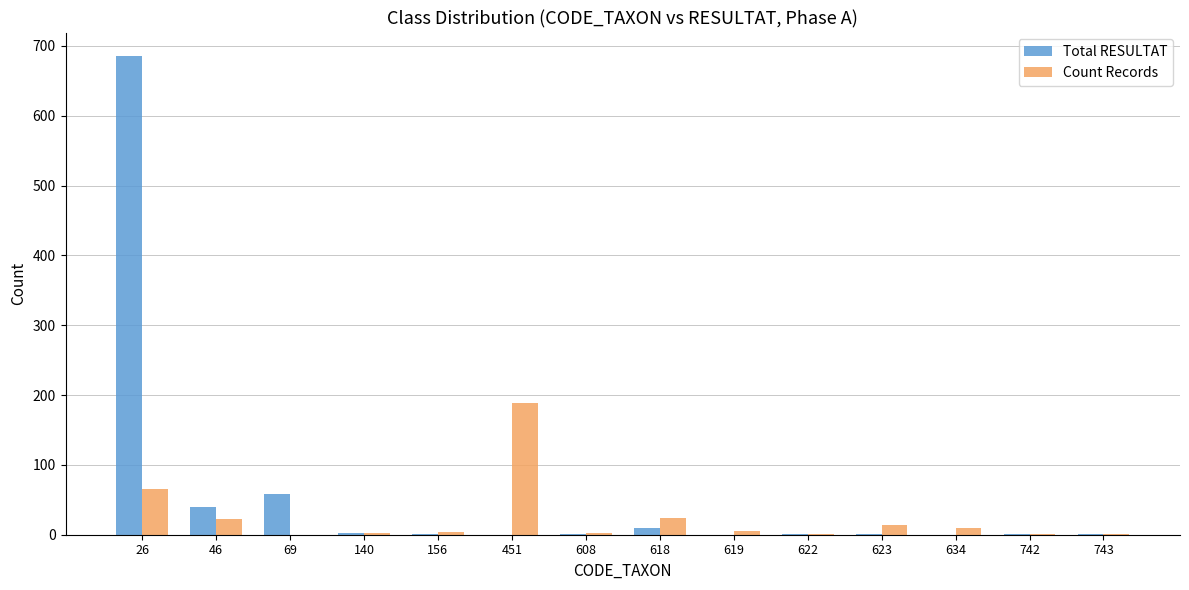

The Total RESULTAT series shows 2 at 140. True or false?

True